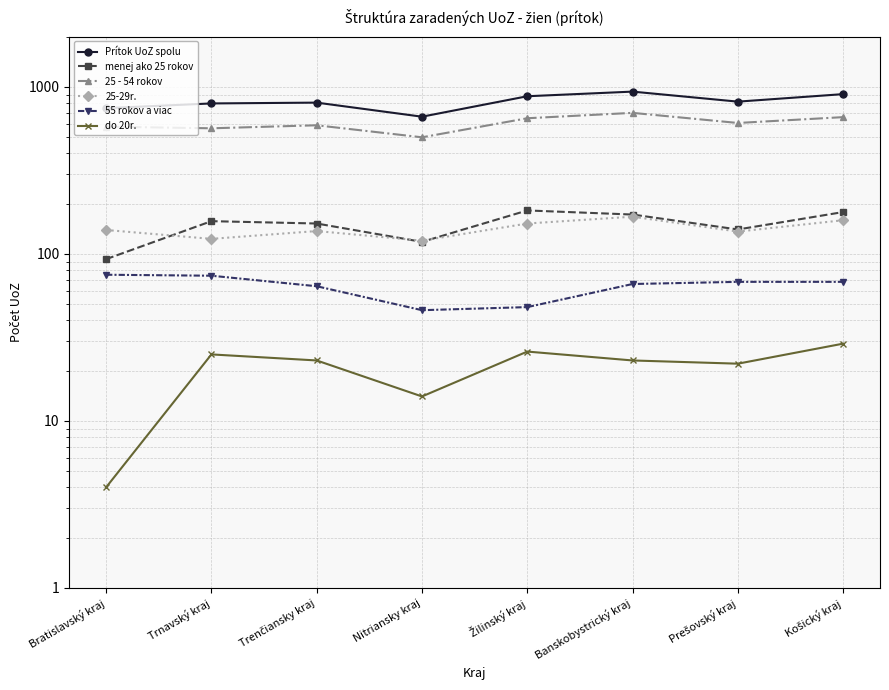

What is the value of the 55 rokov a viac point at the 5th from the left?

48